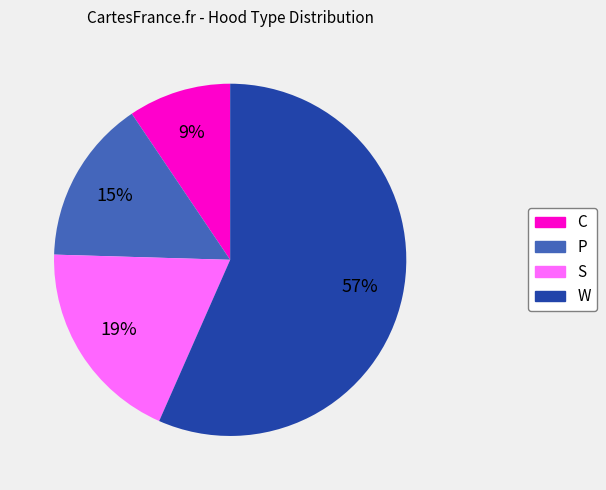

To the nearest percent, what is the average slice percentage?

25%